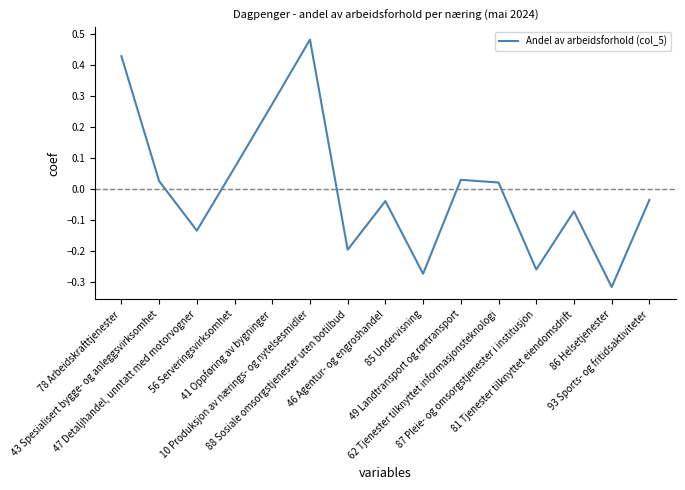

What is the change in value from 43 Spesialisert bygge- og anleggsvirksomhet to 88 Sosiale omsorgstjenester uten botilbud?

-0.2